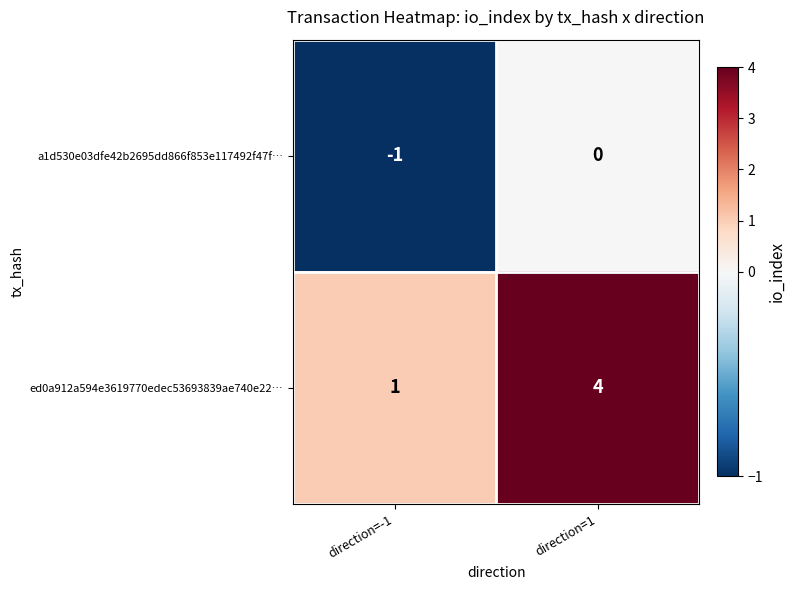

Is it true that ed0a912a594e3619770edec53693839ae740e22… equals 1 at direction=-1?

True